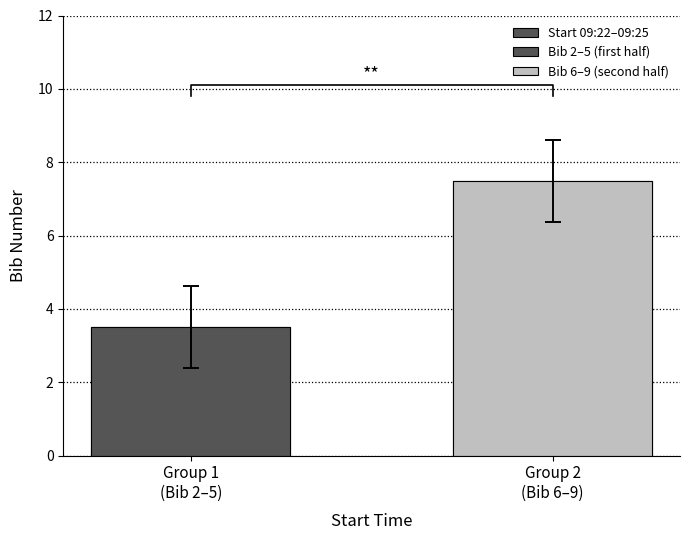

At which category does the chart reach its peak across all series?

Group 2
(Bib 6–9)